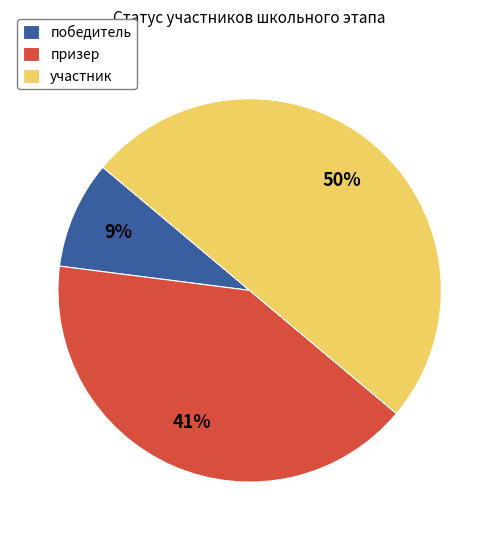

Which slice is the smallest?

победитель